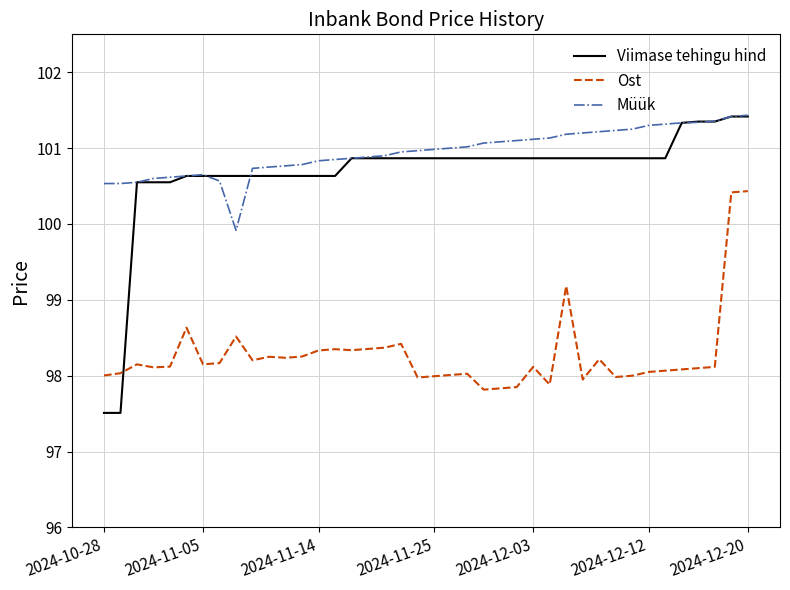

What is the smallest value displayed?

97.5